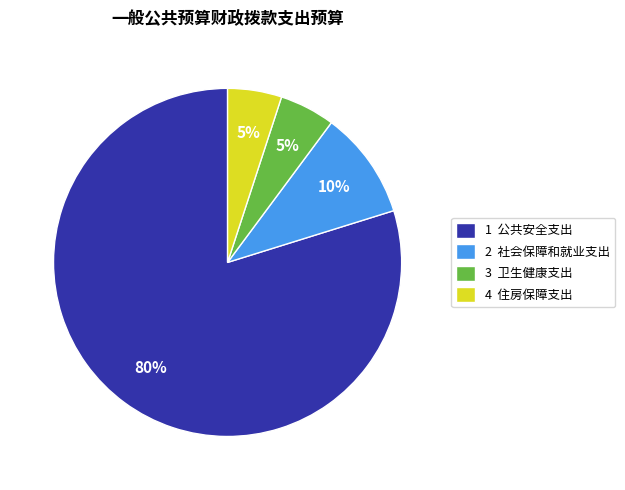

Is there a majority slice in this chart?

Yes